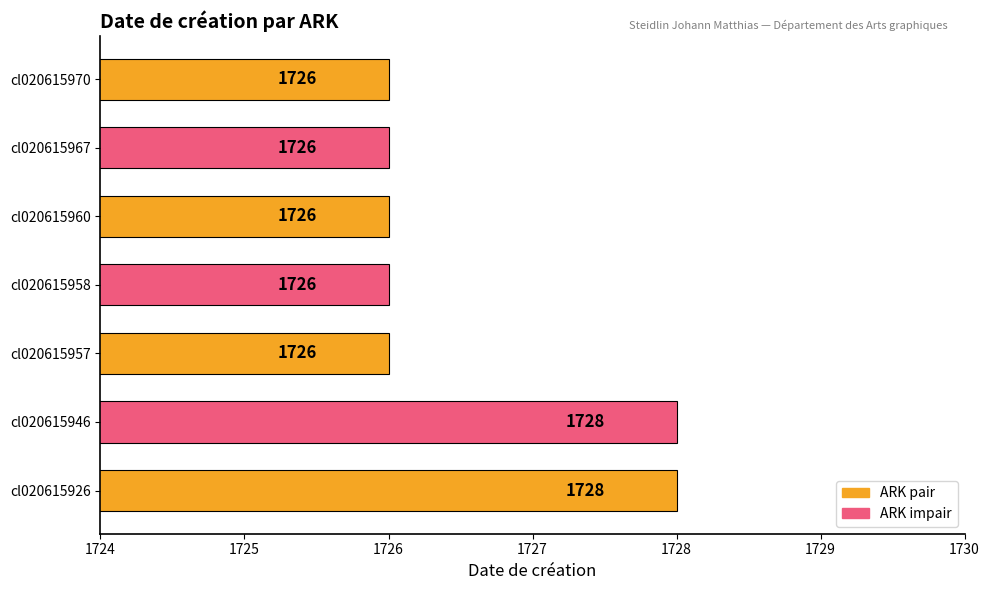

How many data points does each series have?

7